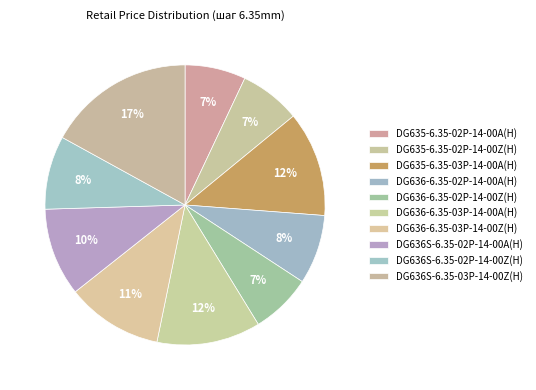

Which category has the smallest portion of the pie?

DG635-6.35-02P-14-00A(H)